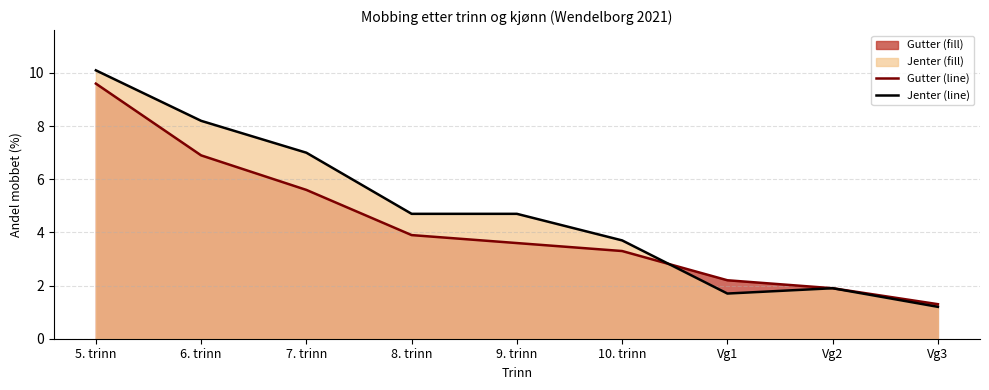

How many lines are shown in the chart?

2